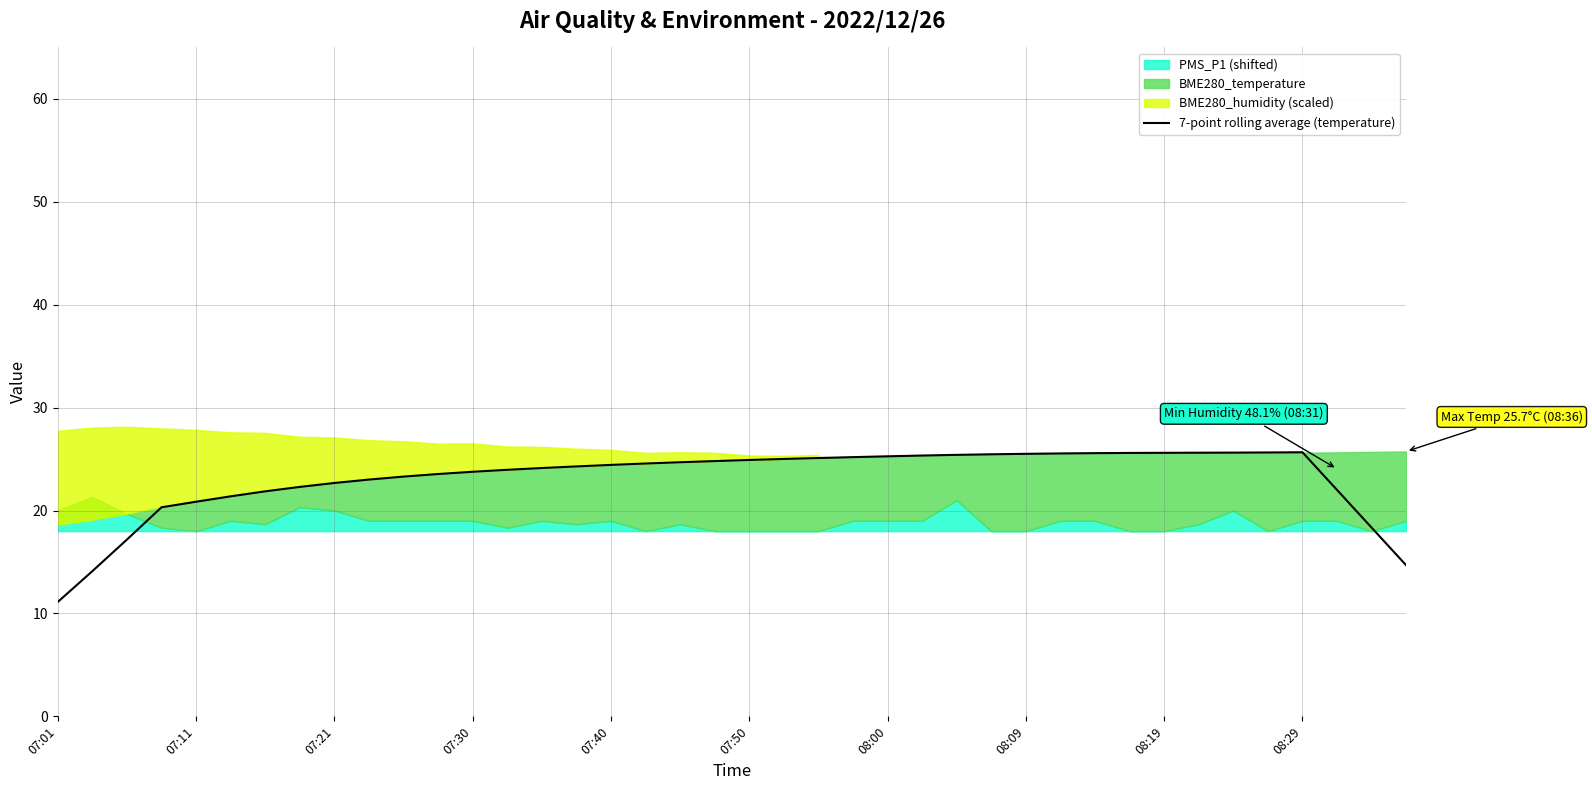

Which category has the lowest value in the 7-point rolling average (temperature) series?

07:01